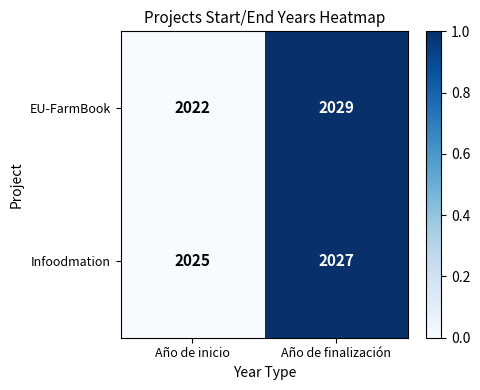

How many data points does each series have?

2